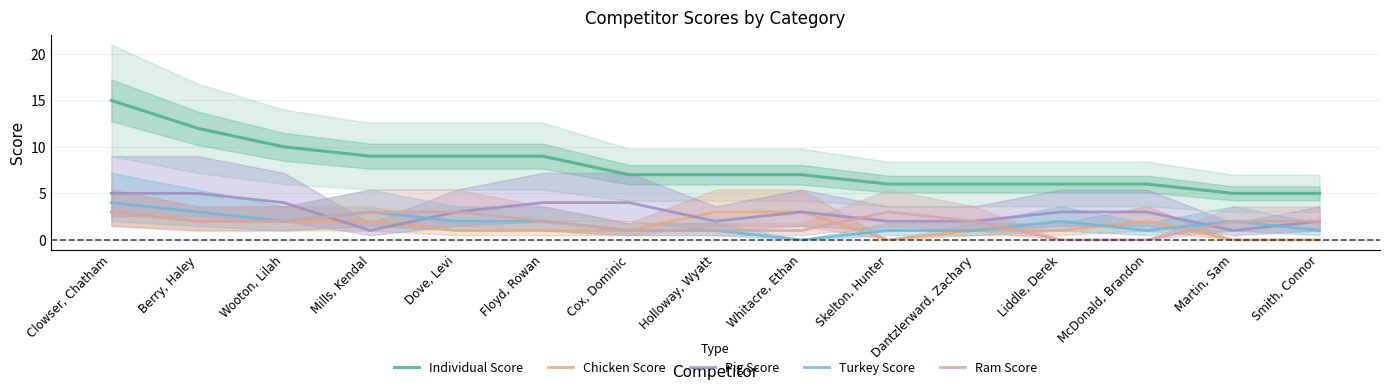

Reading left to right, list all the values displayed in this chart.

Individual Score: Clowser, Chatham=15	Berry, Haley=12	Wooton, Lilah=10	Mills, Kendal=9	Dove, Levi=9	Floyd, Rowan=9	Cox, Dominic=7	Holloway, Wyatt=7	Whitacre, Ethan=7	Skelton, Hunter=6	Dantzlerward, Zachary=6	Liddle, Derek=6	McDonald, Brandon=6	Martin, Sam=5	Smith, Connor=5
Chicken Score: Clowser, Chatham=3	Berry, Haley=2	Wooton, Lilah=2	Mills, Kendal=2	Dove, Levi=1	Floyd, Rowan=1	Cox, Dominic=1	Holloway, Wyatt=3	Whitacre, Ethan=3	Skelton, Hunter=0	Dantzlerward, Zachary=1	Liddle, Derek=1	McDonald, Brandon=2	Martin, Sam=0	Smith, Connor=0
Pig Score: Clowser, Chatham=5	Berry, Haley=5	Wooton, Lilah=4	Mills, Kendal=1	Dove, Levi=3	Floyd, Rowan=4	Cox, Dominic=4	Holloway, Wyatt=2	Whitacre, Ethan=3	Skelton, Hunter=2	Dantzlerward, Zachary=2	Liddle, Derek=3	McDonald, Brandon=3	Martin, Sam=1	Smith, Connor=2
Turkey Score: Clowser, Chatham=4	Berry, Haley=3	Wooton, Lilah=2	Mills, Kendal=3	Dove, Levi=2	Floyd, Rowan=2	Cox, Dominic=1	Holloway, Wyatt=1	Whitacre, Ethan=0	Skelton, Hunter=1	Dantzlerward, Zachary=1	Liddle, Derek=2	McDonald, Brandon=1	Martin, Sam=2	Smith, Connor=1
Ram Score: Clowser, Chatham=3	Berry, Haley=2	Wooton, Lilah=2	Mills, Kendal=3	Dove, Levi=3	Floyd, Rowan=2	Cox, Dominic=1	Holloway, Wyatt=1	Whitacre, Ethan=1	Skelton, Hunter=3	Dantzlerward, Zachary=2	Liddle, Derek=0	McDonald, Brandon=0	Martin, Sam=2	Smith, Connor=2